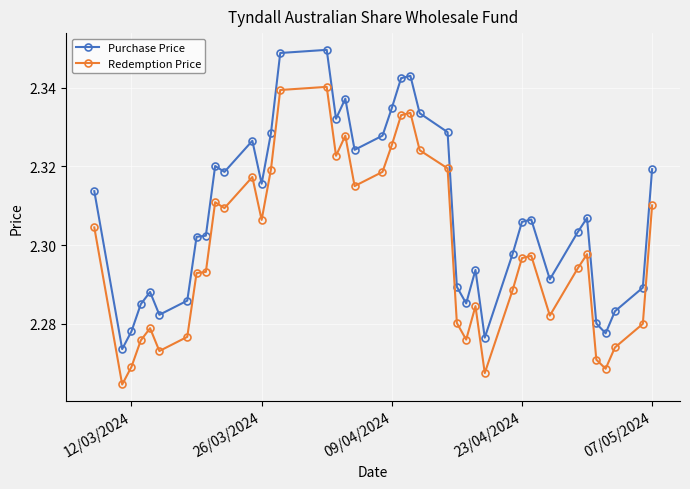

Which series has the largest total across all categories?

Purchase Price